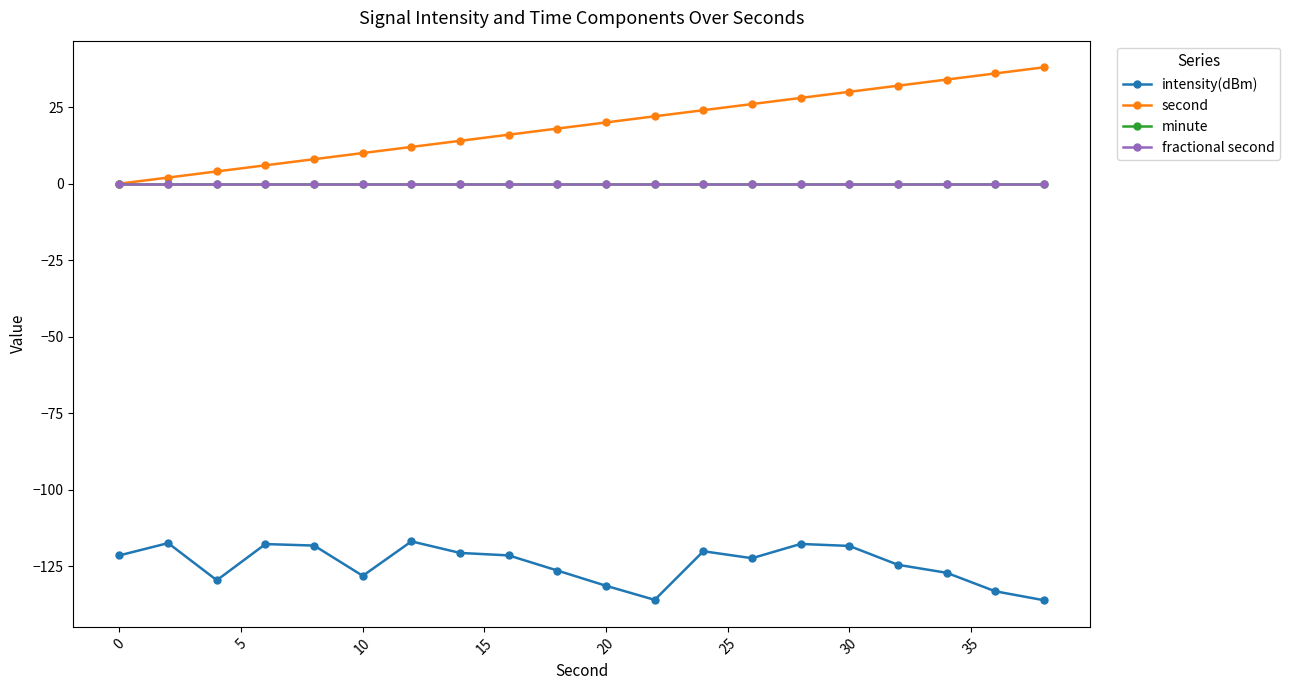

Rank the series by their maximum value, from highest to lowest.

second, minute, fractional second, intensity(dBm)